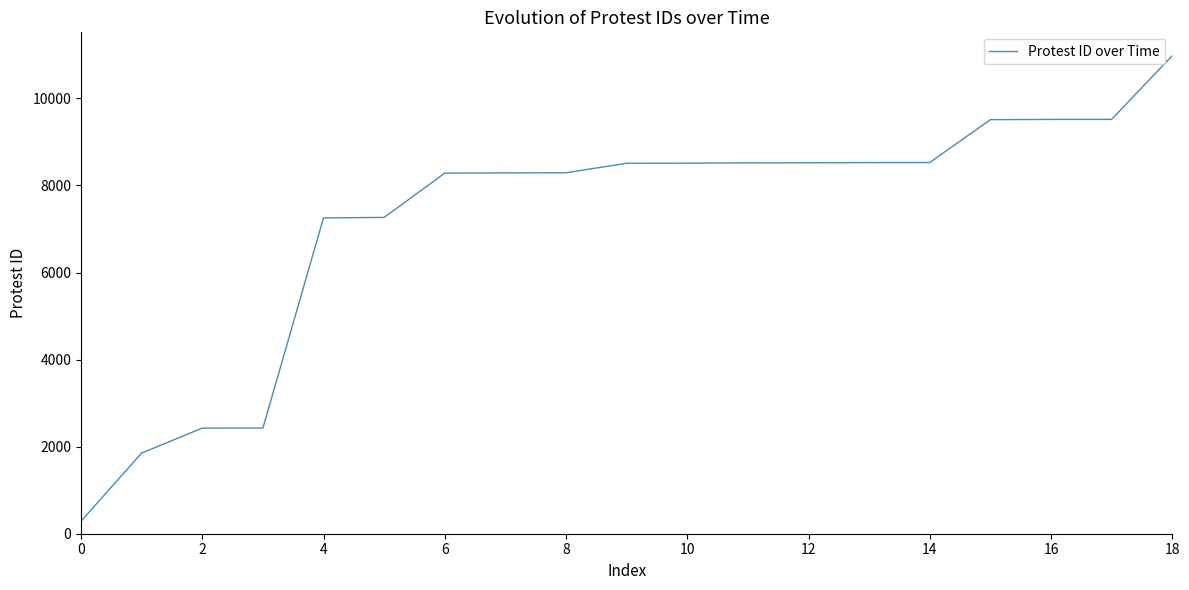

What is the smallest value displayed?

288